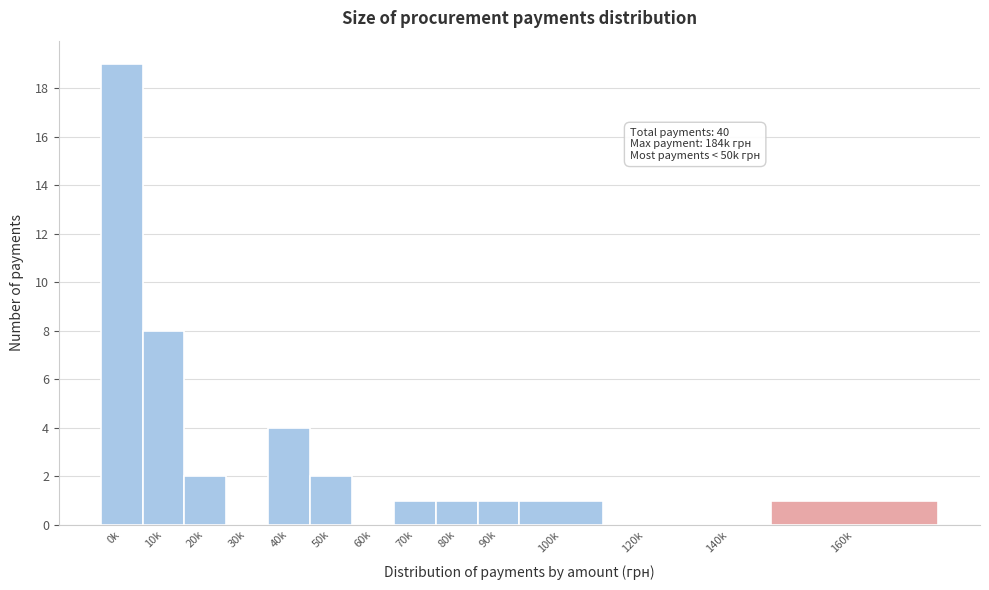

Reading left to right, what are all the values shown in this chart?

0k=19	10k=8	20k=2	30k=0	40k=4	50k=2	60k=0	70k=1	80k=1	90k=1	100k=1	120k=0	140k=0	160k=1